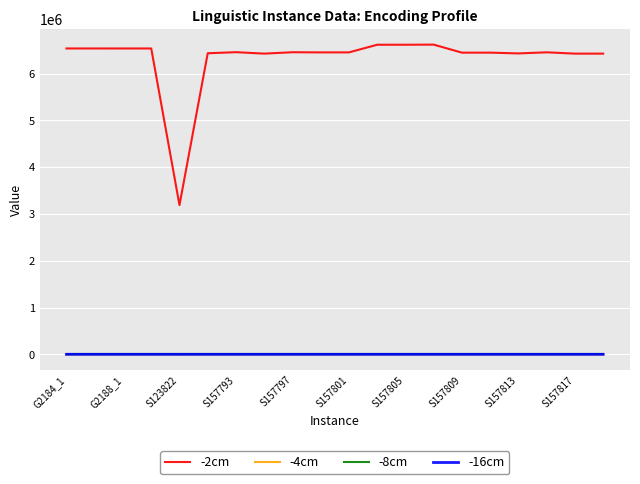

Which series has the largest total across all categories?

-2cm